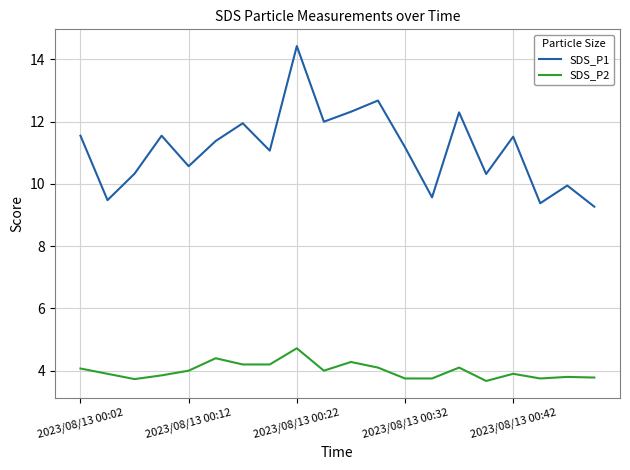

Which series has the largest total across all categories?

SDS_P1